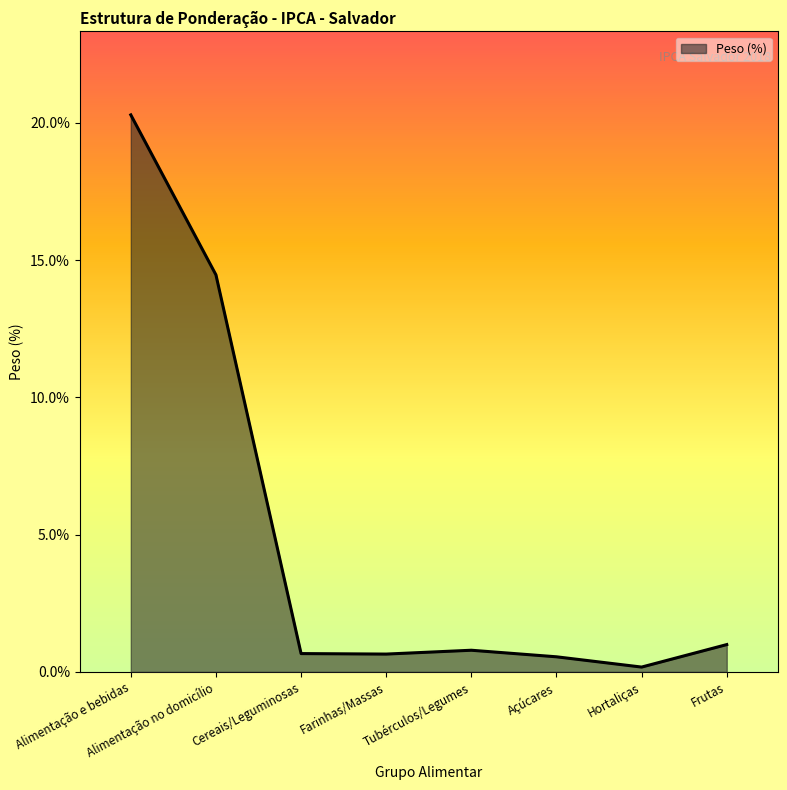

What is the value of the 7th point from the left?

0.2